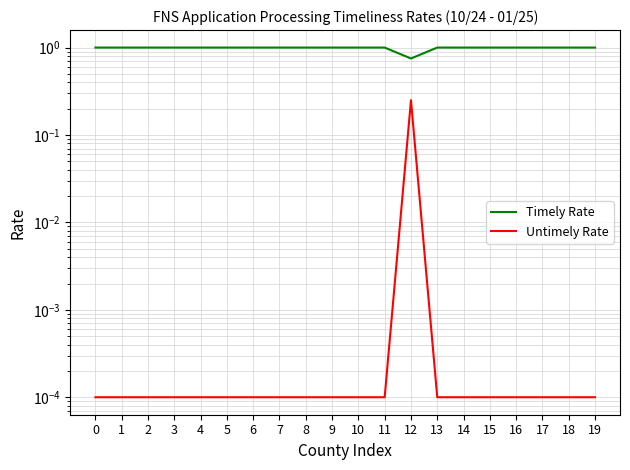

What is the value of the Timely Rate point at the 5th from the left?

1.0